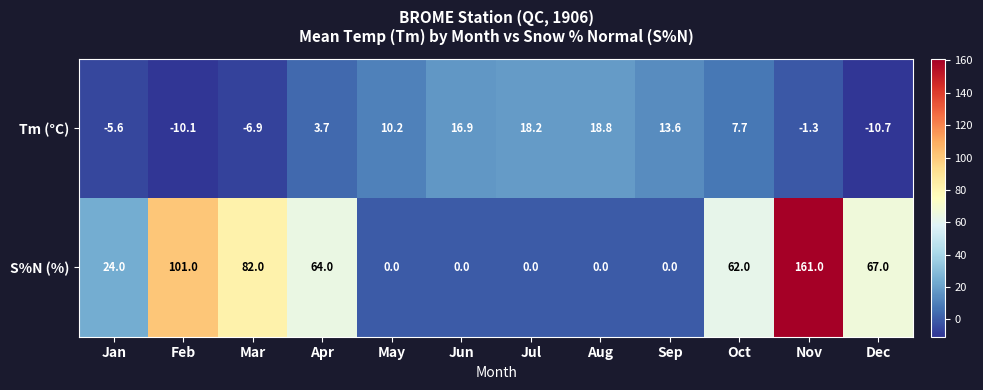

The S%N (%) series shows 116.1 at Dec. True or false?

False